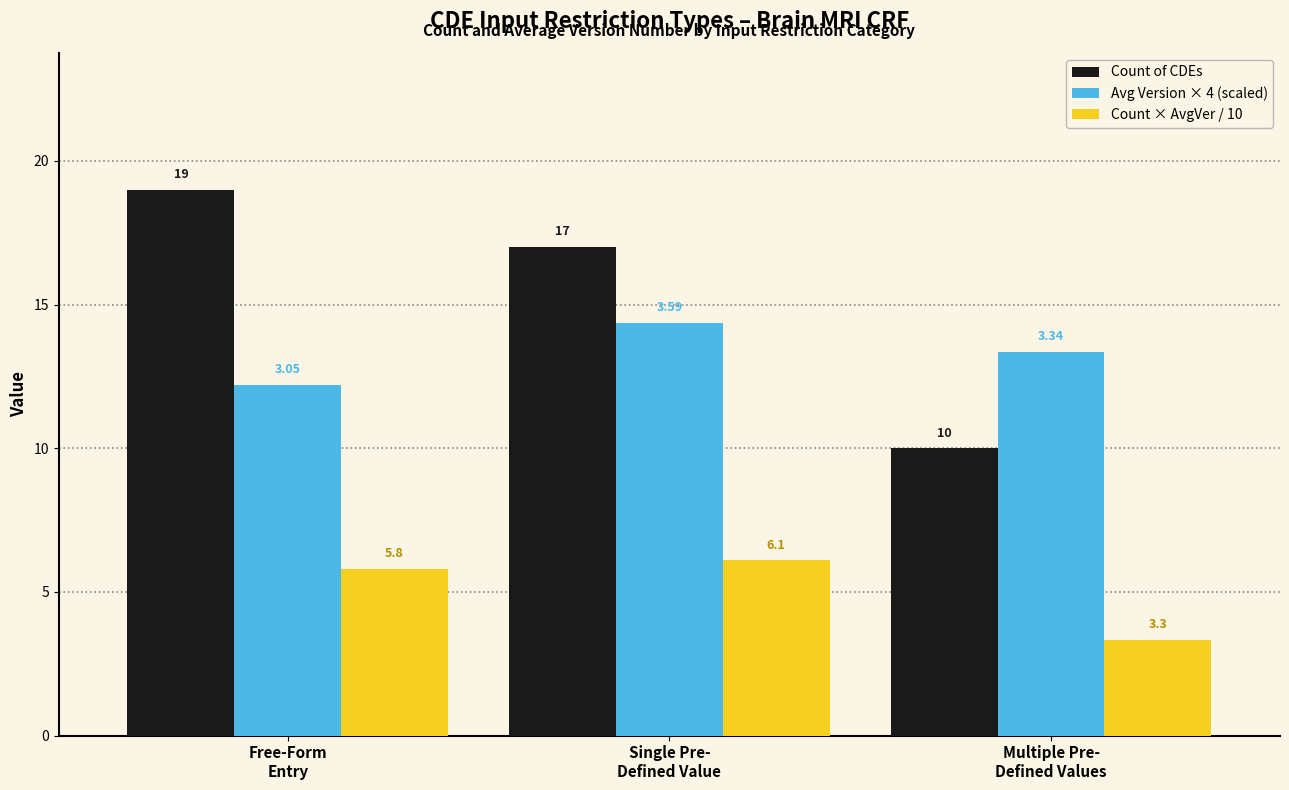

What is the total value across all series at Free-Form
Entry?

37.0